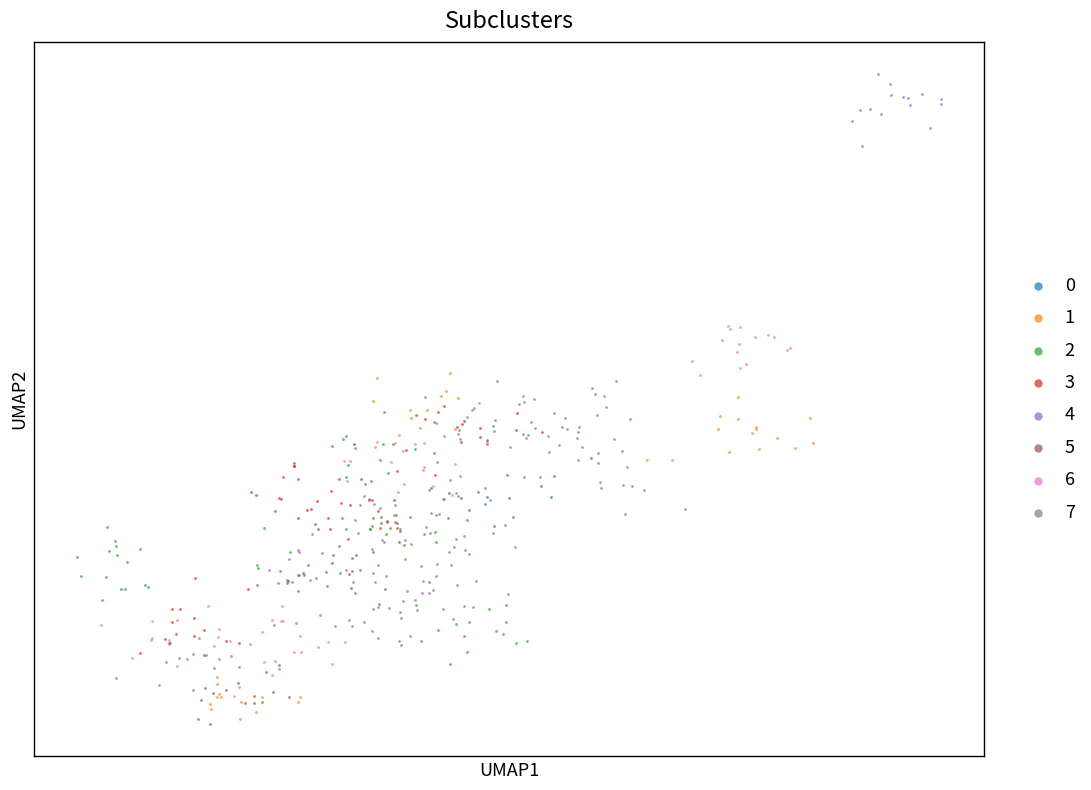

What are all the series names shown in the legend?

0, 1, 2, 3, 4, 5, 6, 7